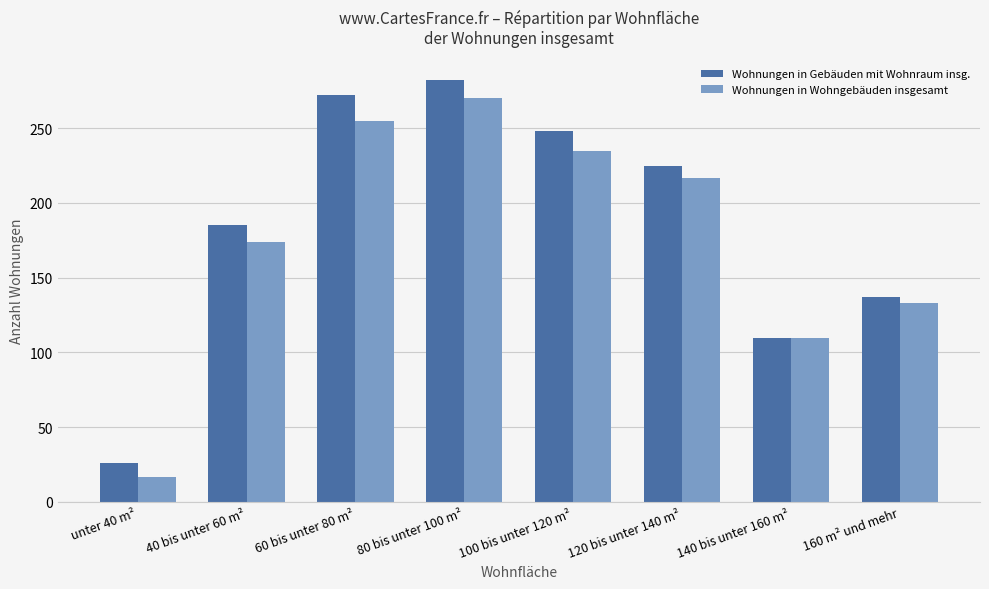

Rank the series at 80 bis unter 100 m² from lowest to highest value.

Wohnungen in Wohngebäuden insgesamt, Wohnungen in Gebäuden mit Wohnraum insg.